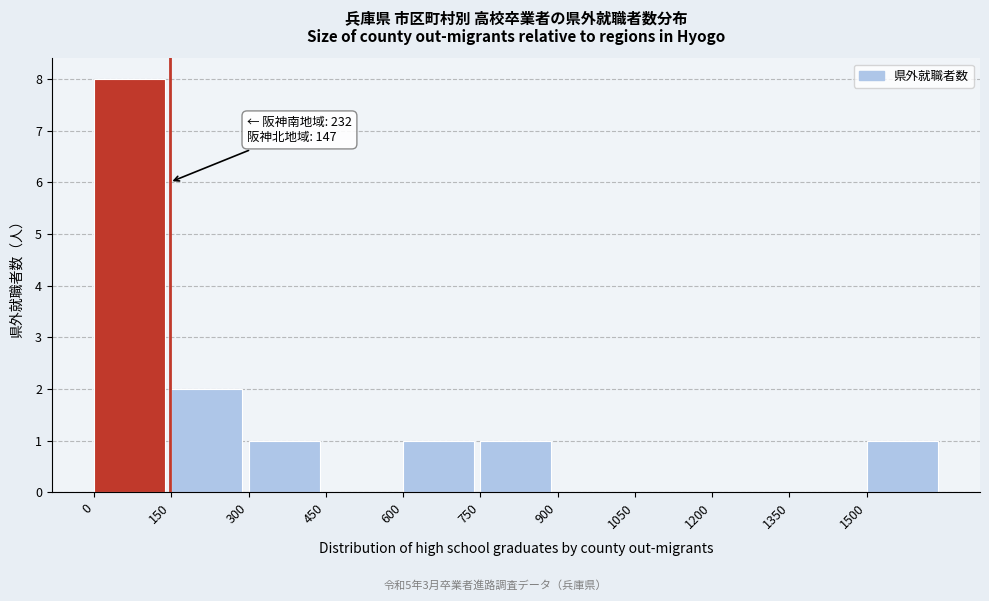

Which range on the x-axis has the tallest bar?

0 to 150